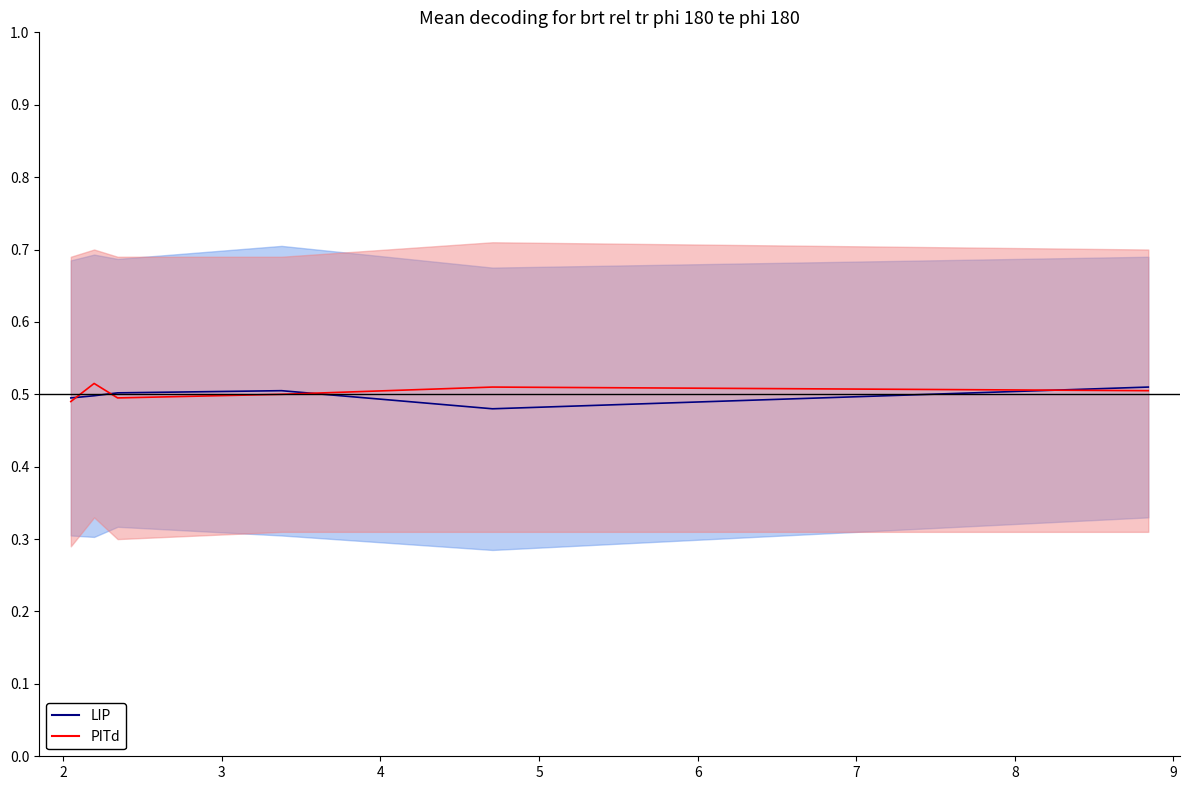

Which series has the largest range (max minus min)?

LIP